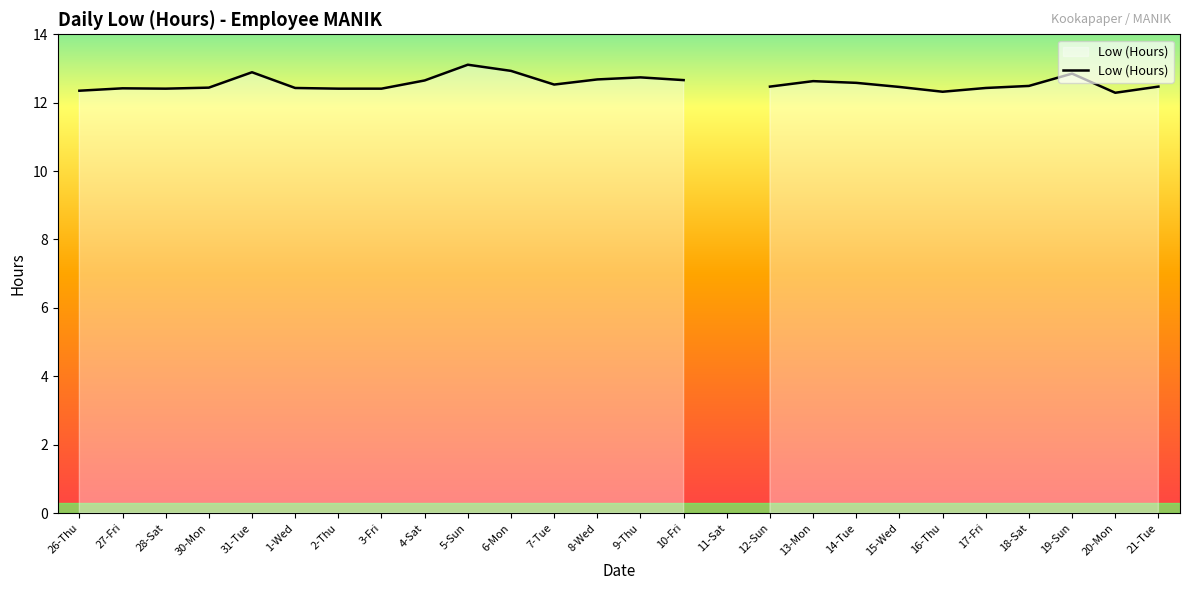

What is the greatest value displayed?

13.1